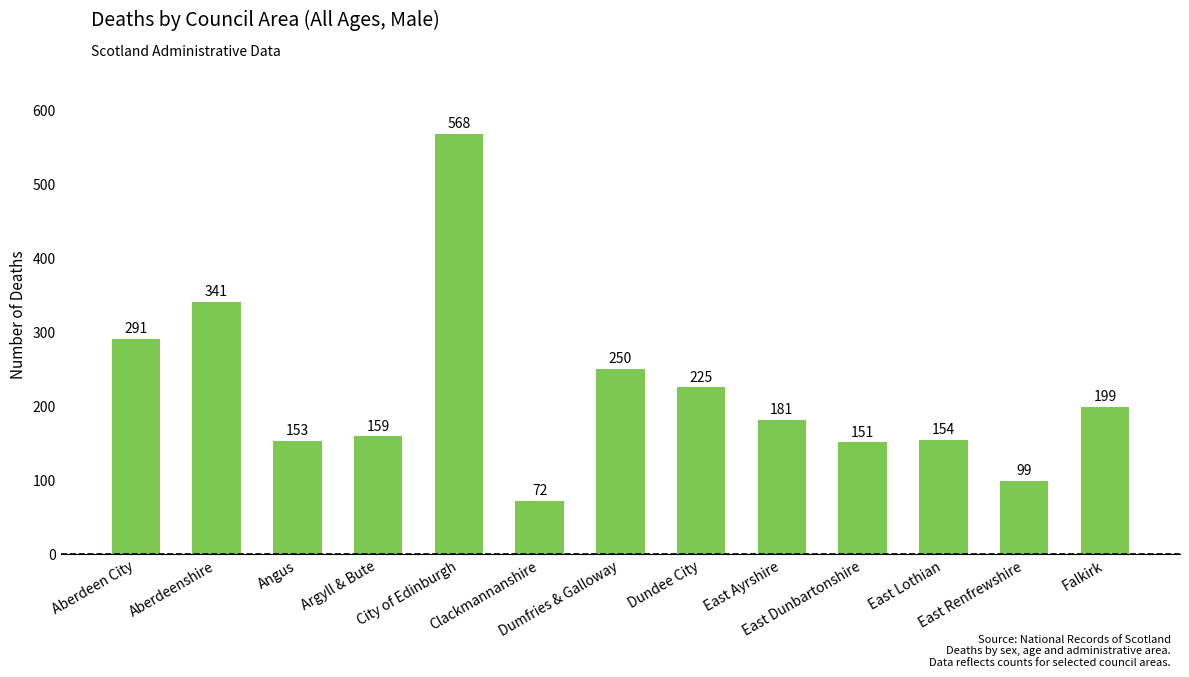

What position from the right is Angus?

11